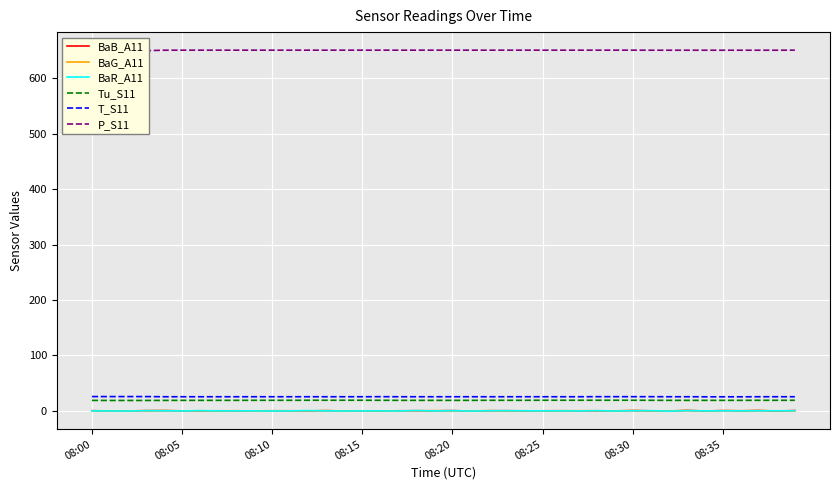

True or false: BaG_A11 and Tu_S11 cross at least once.

False